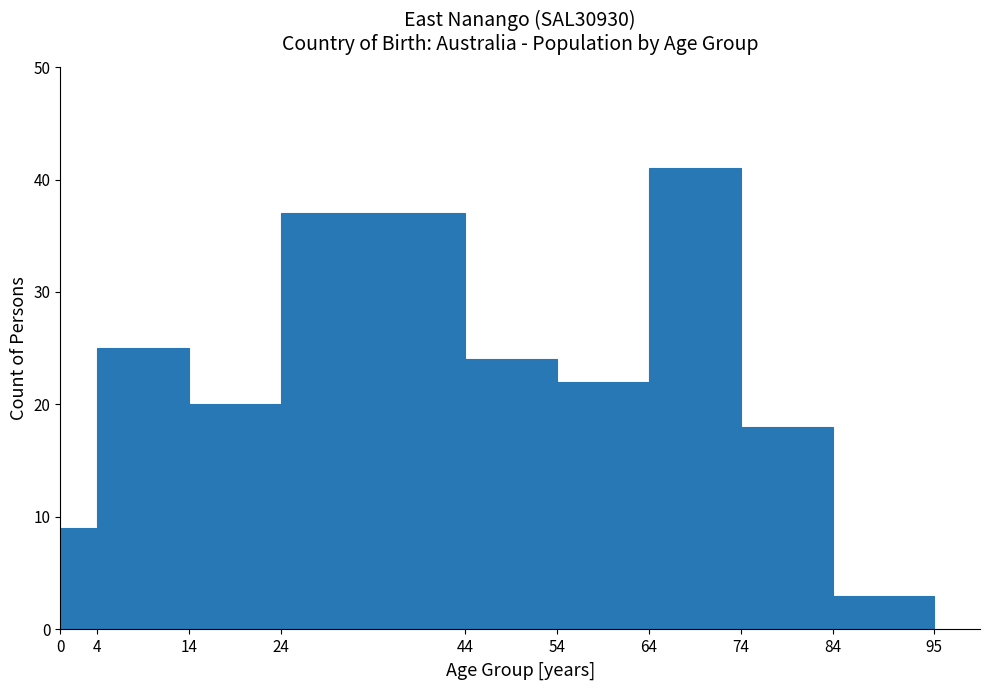

Which range on the x-axis has the tallest bar?

64 to 74